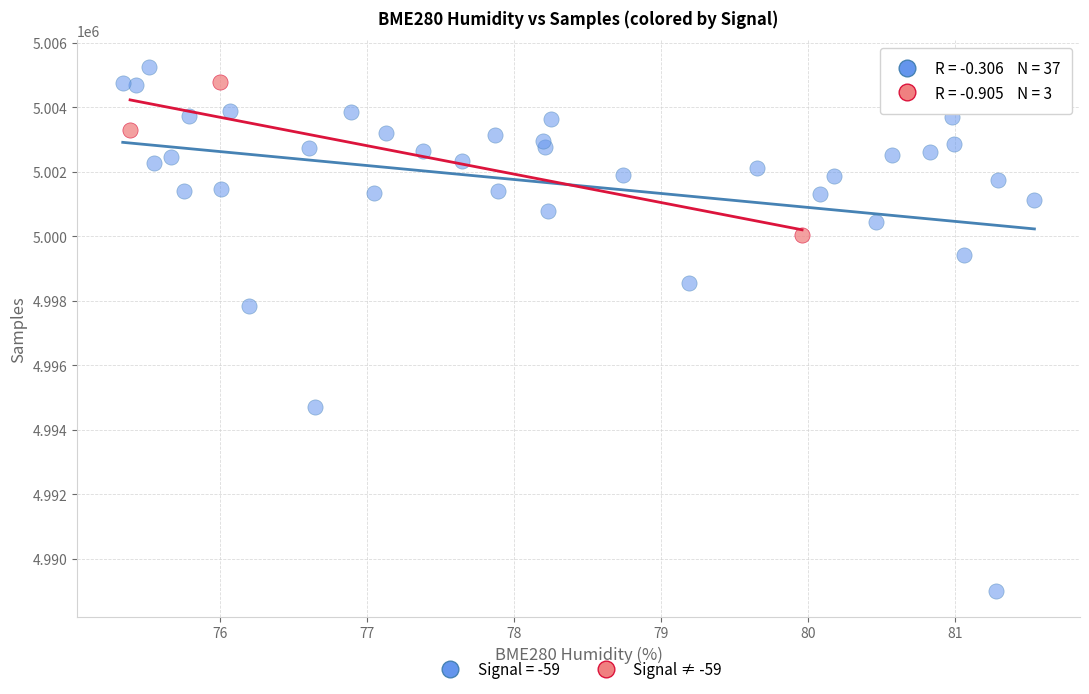

Which series contains the lowest Y value?

Signal = -59